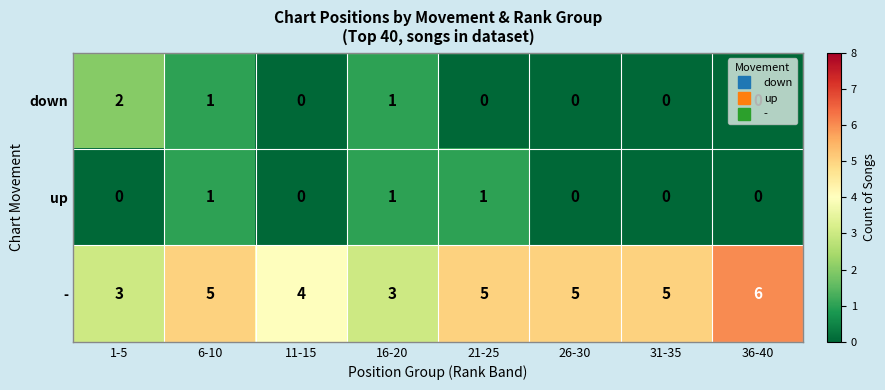

Which category has the highest value across all series?

36-40